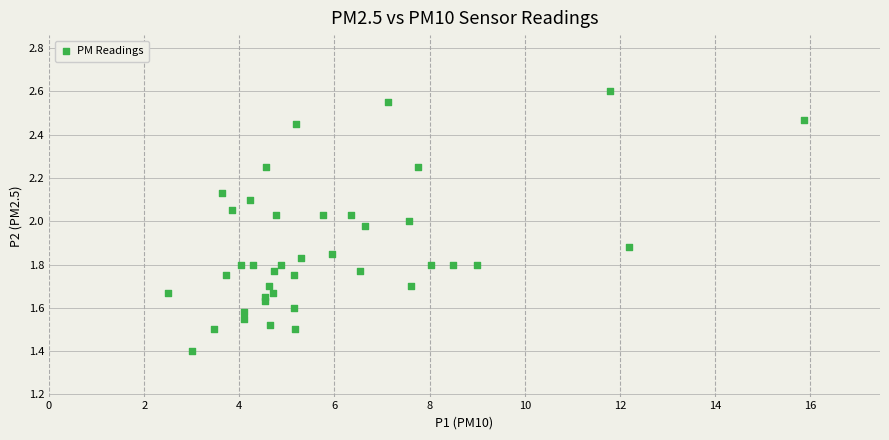

What is the range of X values (max minus min)?

13.4